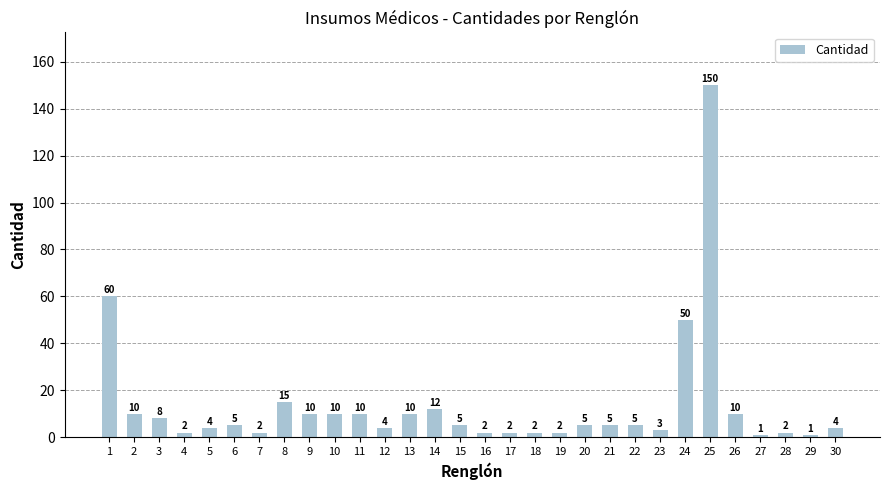

The chart shows a value of 5 at 22. True or false?

True